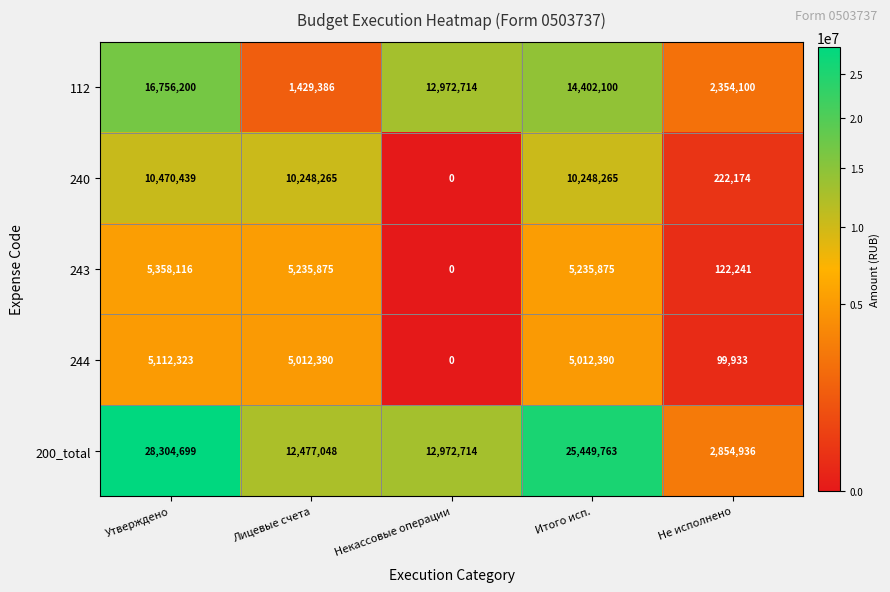

True or false: 240 has a value of 116549 at Не исполнено.

False